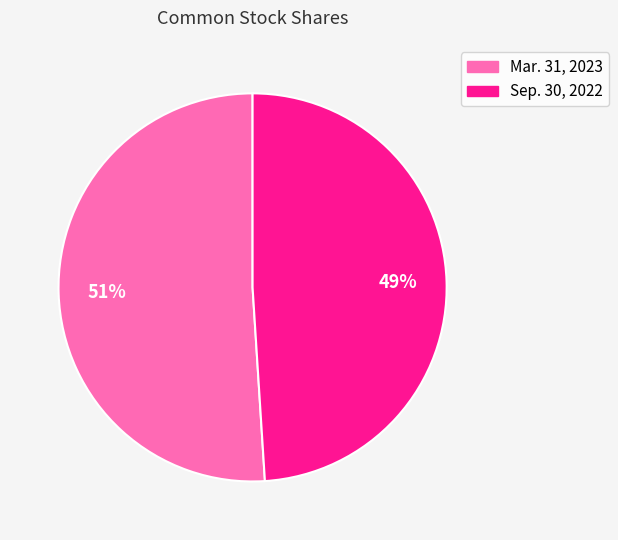

To the nearest percent, what is the difference between the largest and smallest slice percentages?

2%